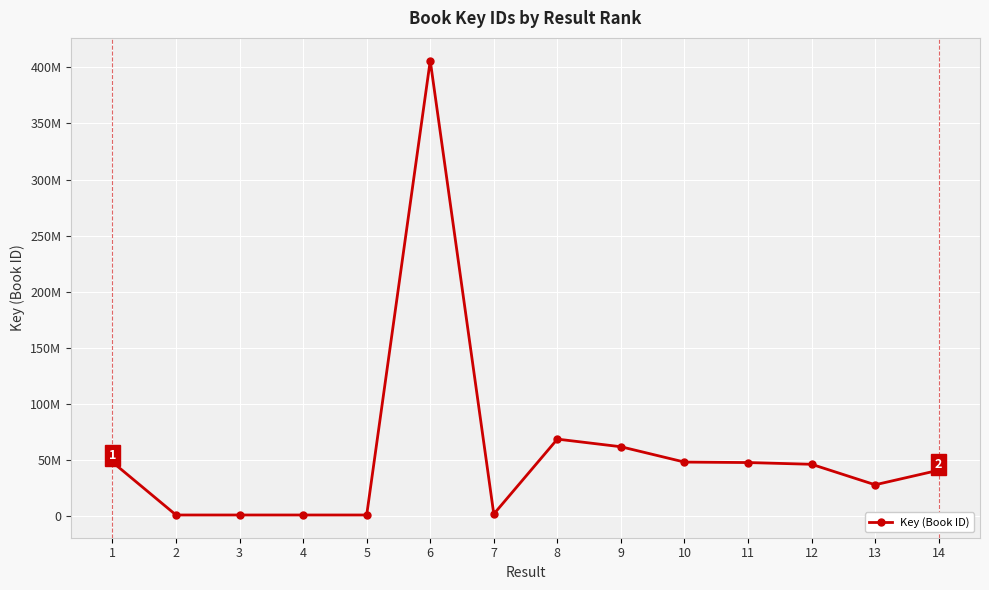

Does the chart have visible grid lines?

Yes